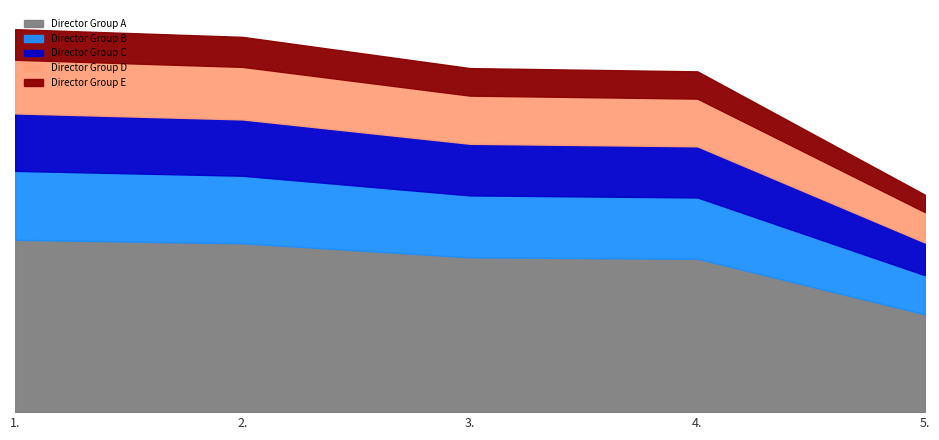

What are all the series names shown in the legend?

Director Group A, Director Group B, Director Group C, Director Group D, Director Group E